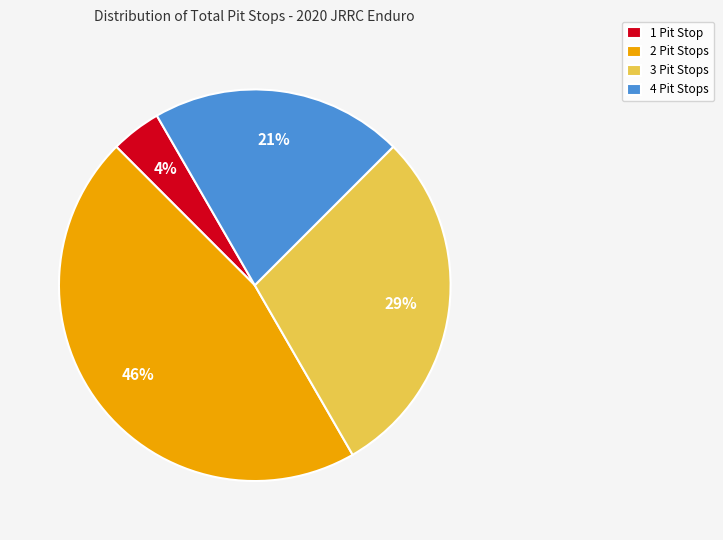

To the nearest percent, what portion does 4 Pit Stops represent?

21%